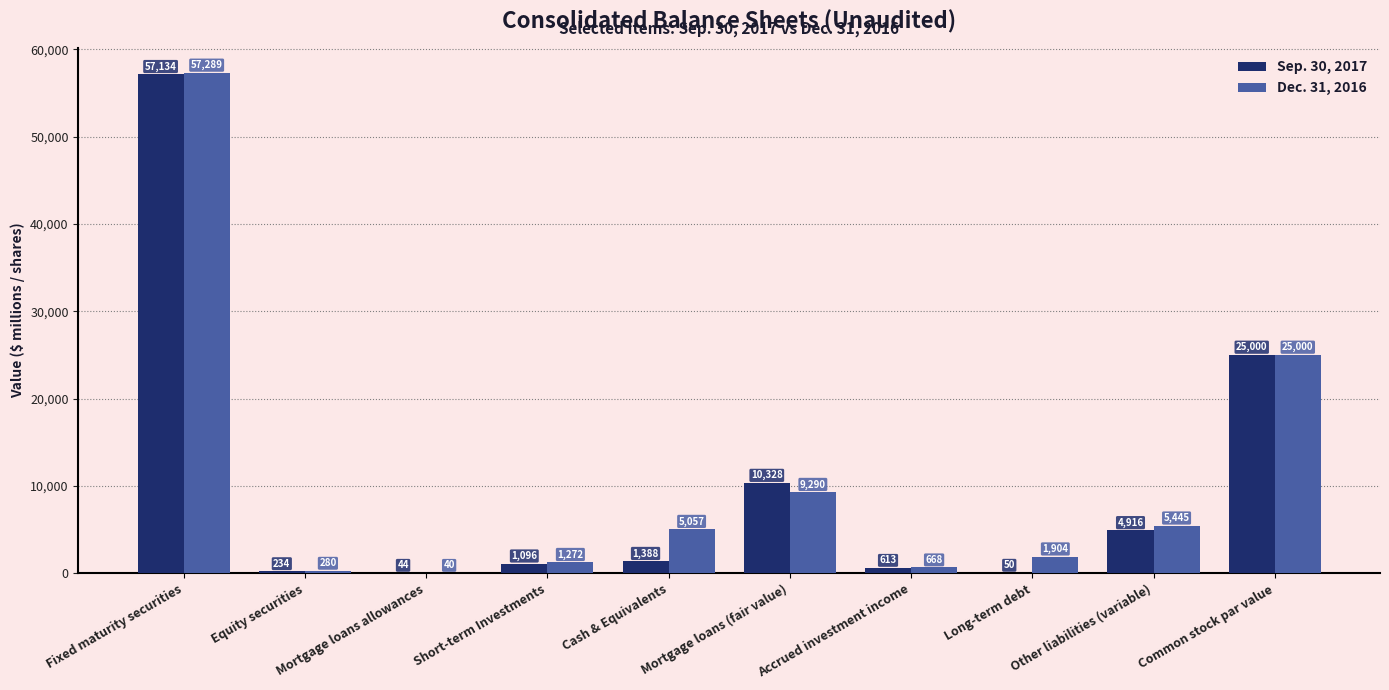

Is it true that Sep. 30, 2017 equals 14248 at Mortgage loans (fair value)?

False